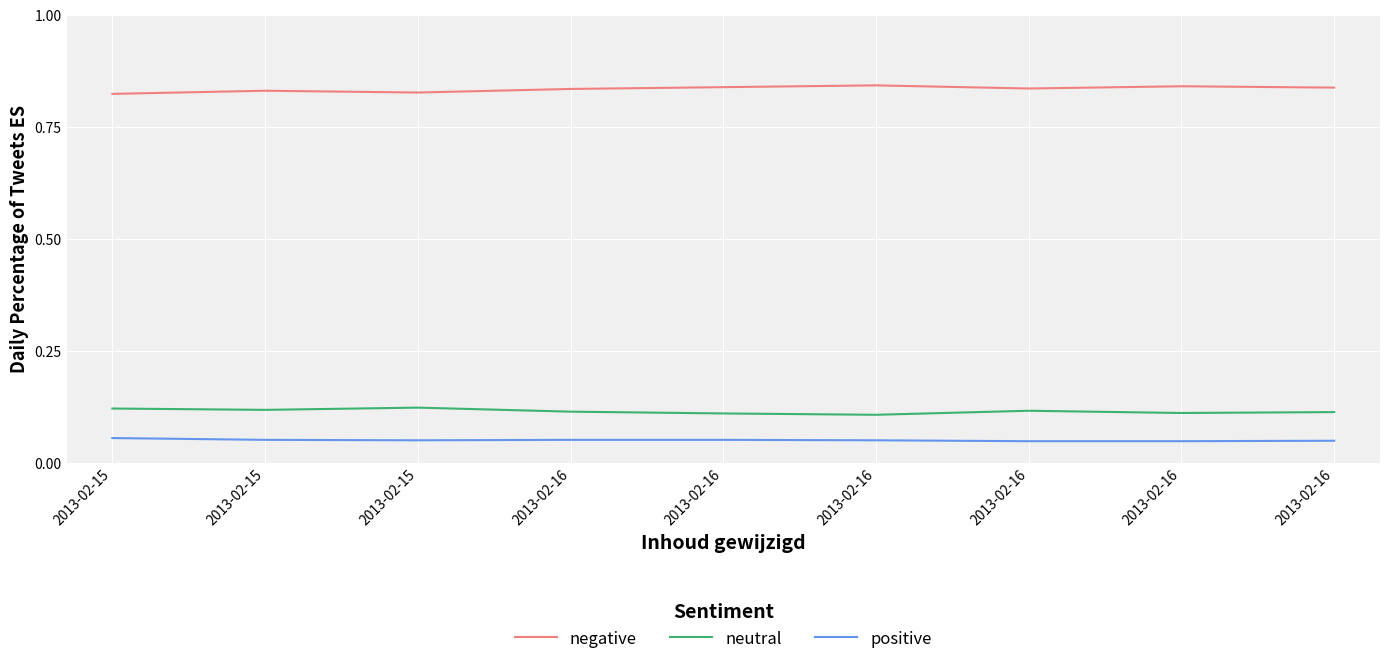

Rank the categories by positive value from lowest to highest.

2013-02-16, 2013-02-16, 2013-02-16, 2013-02-15, 2013-02-16, 2013-02-15, 2013-02-16, 2013-02-16, 2013-02-15